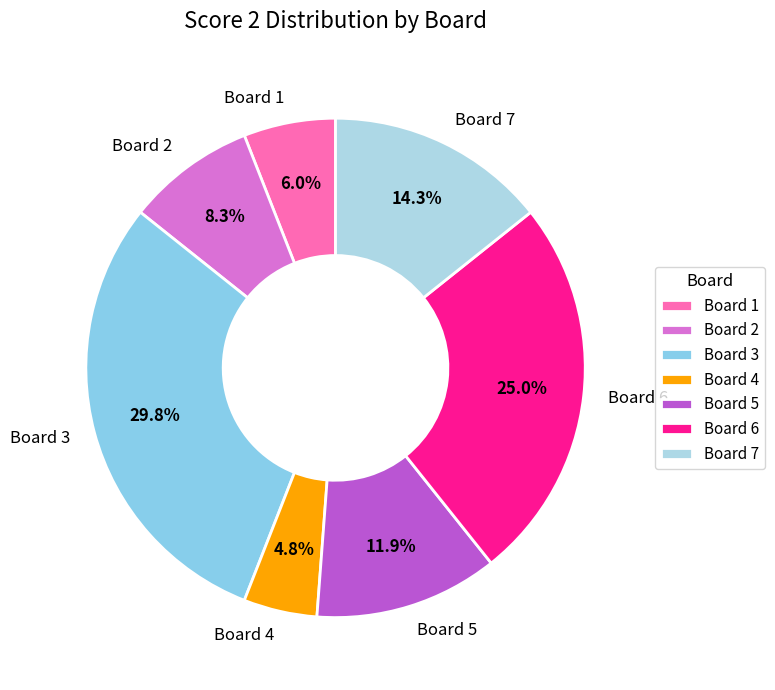

To the nearest percent, what portion does Board 4 represent?

5%